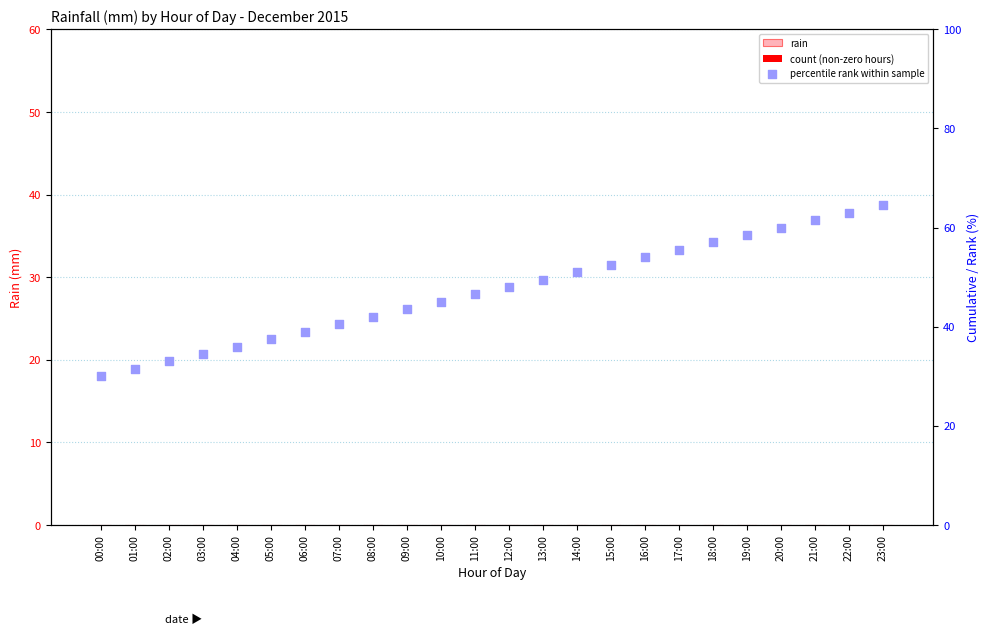

Which series has the largest total across all categories?

percentile rank within sample